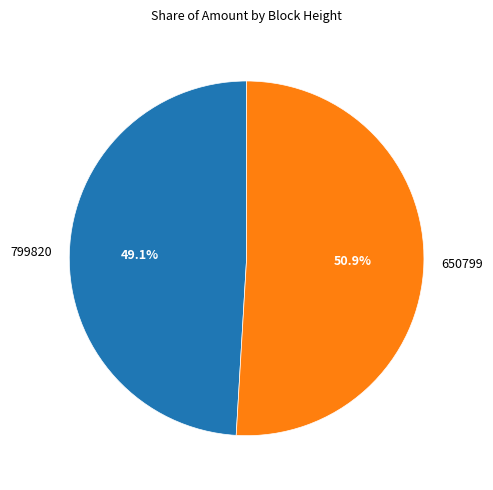

To the nearest percent, what percentage of the pie is 650799?

51%